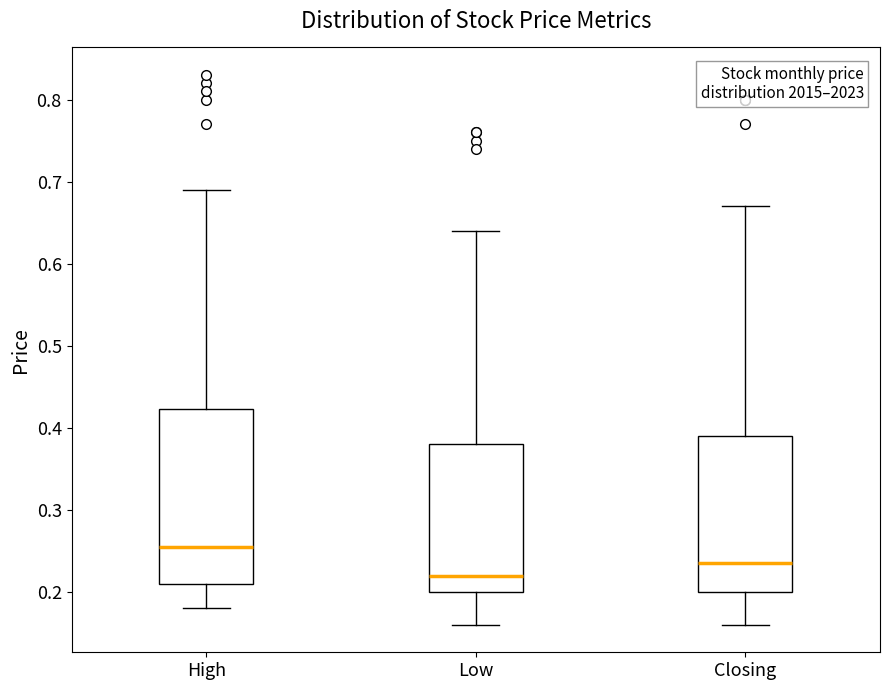

Reading left to right, transcribe this box plot: for each box, give where its median line is, the range the box spans, and where its two whiskers end, as read against the y-axis. The values are not printed on the chart, so give them approximately, as read against the axis.

High: median 0.26, box 0.21 to 0.42, whiskers 0.18 to 0.69
Low: median 0.22, box 0.20 to 0.38, whiskers 0.16 to 0.64
Closing: median 0.24, box 0.20 to 0.39, whiskers 0.16 to 0.67